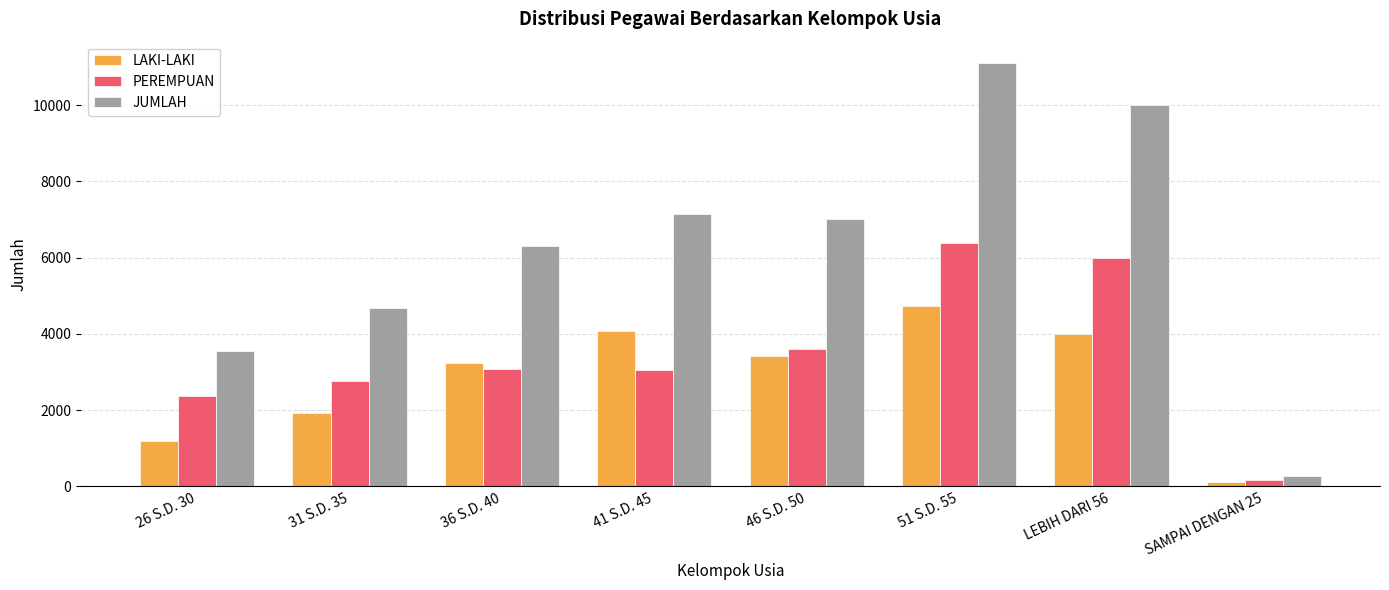

At which label is PEREMPUAN closest to 3269?

36 S.D. 40